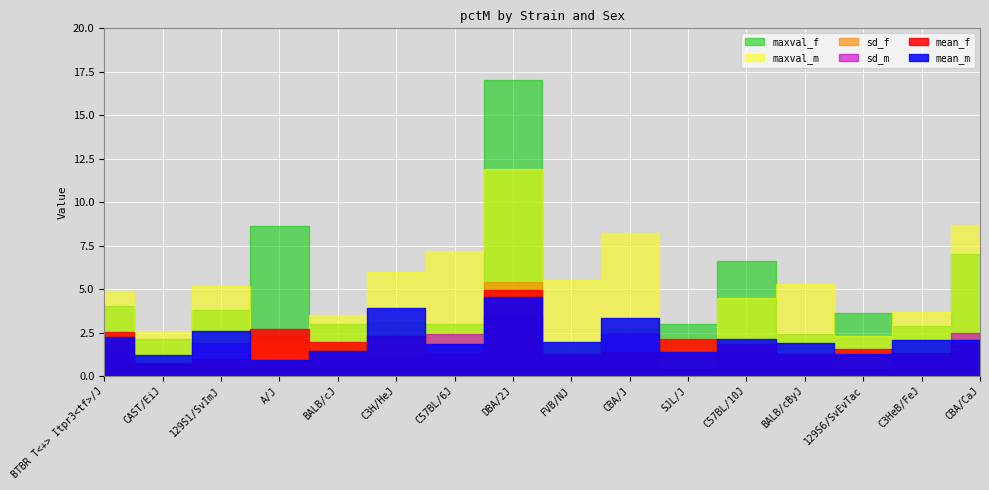

In sd_f, how many points are lower than both neighbors (excluding endpoints)?

4